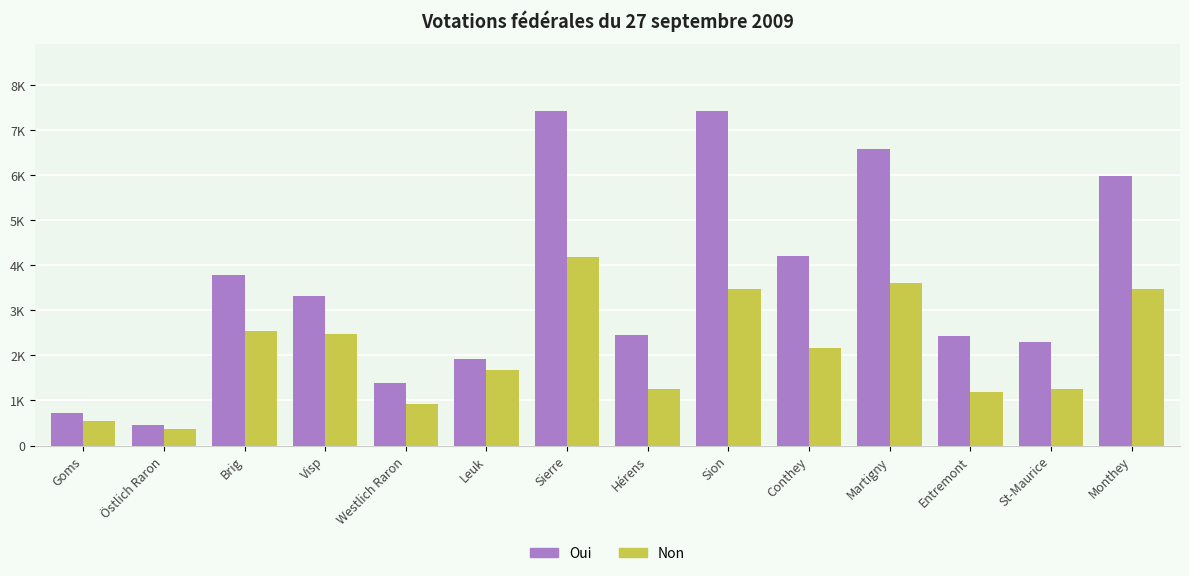

What are all the series names shown in the legend?

Oui, Non